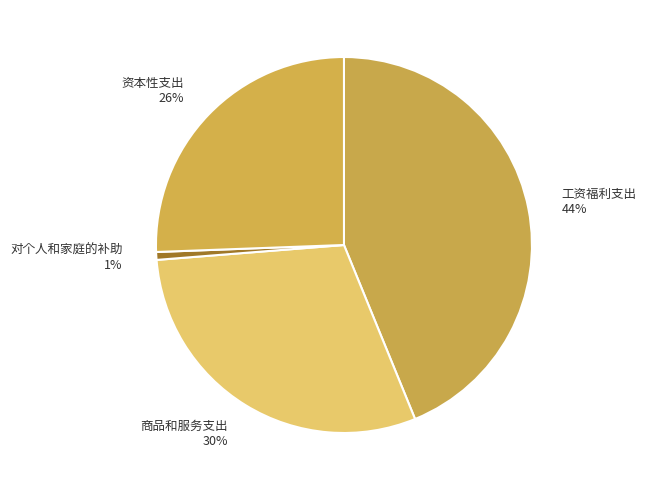

Rank the categories by value from highest to lowest.

工资福利支出, 商品和服务支出, 资本性支出, 对个人和家庭的补助